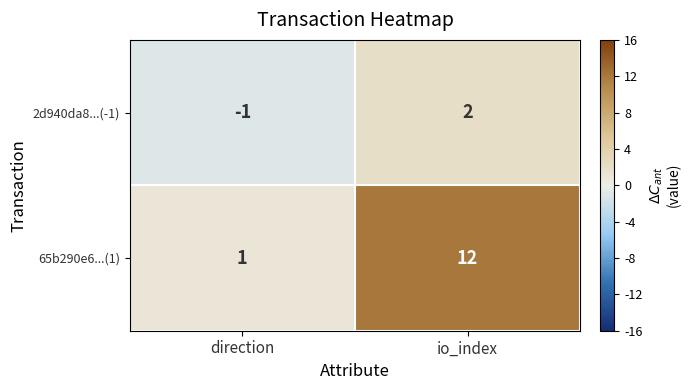

List the series in order of their overall mean, highest first.

65b290e6...(1), 2d940da8...(-1)